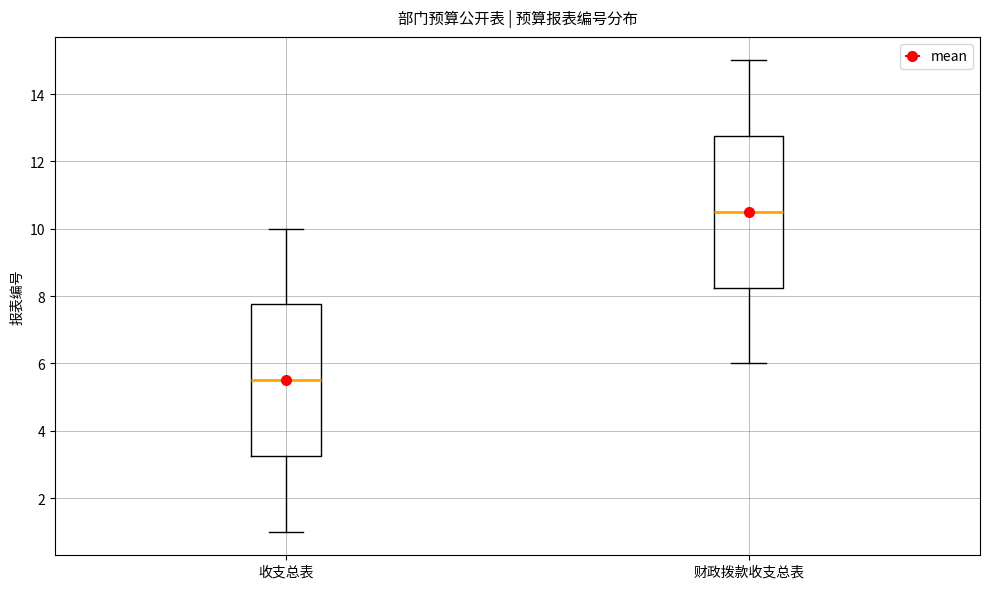

Where does the upper whisker of the box for 财政拨款收支总表 end on the y-axis? The values are not printed on the chart, so give them approximately, as read against the axis.

15.0